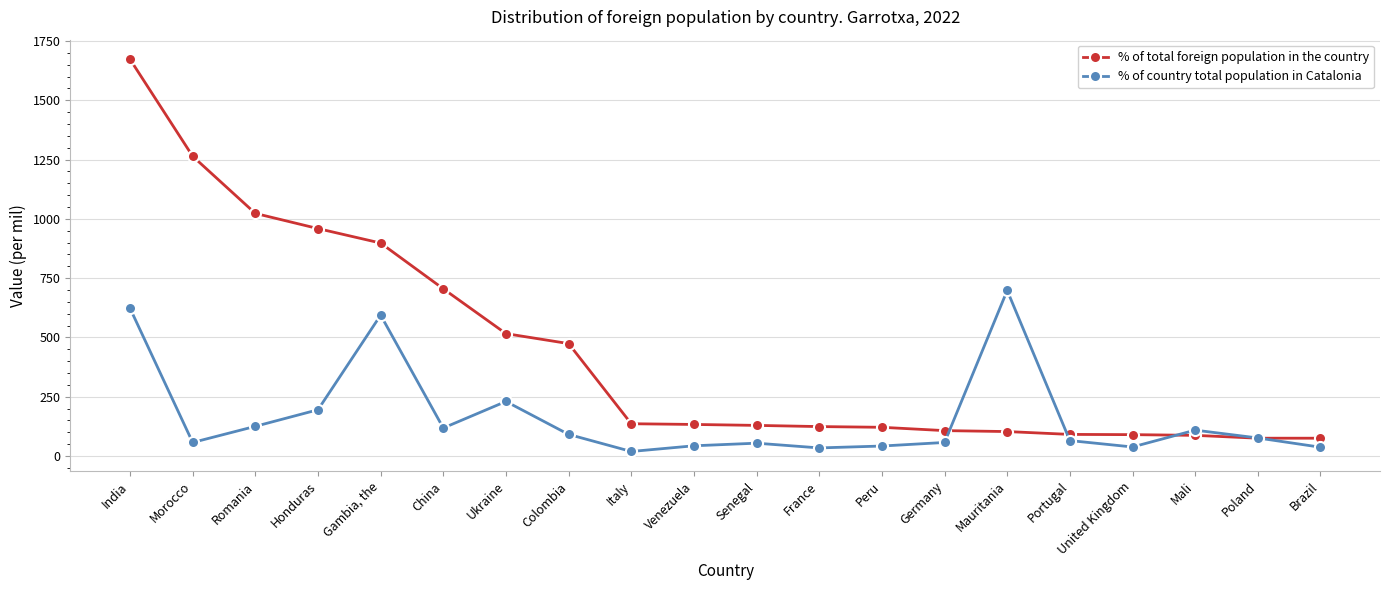

What are all the series names shown in the legend?

% of total foreign population in the country, % of country total population in Catalonia